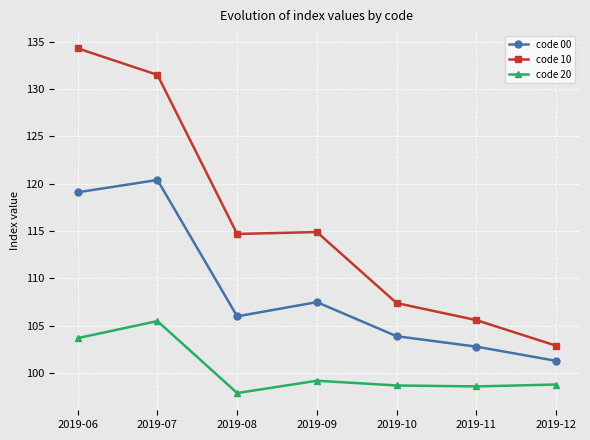

How many values in the code 20 series are below 98?

1